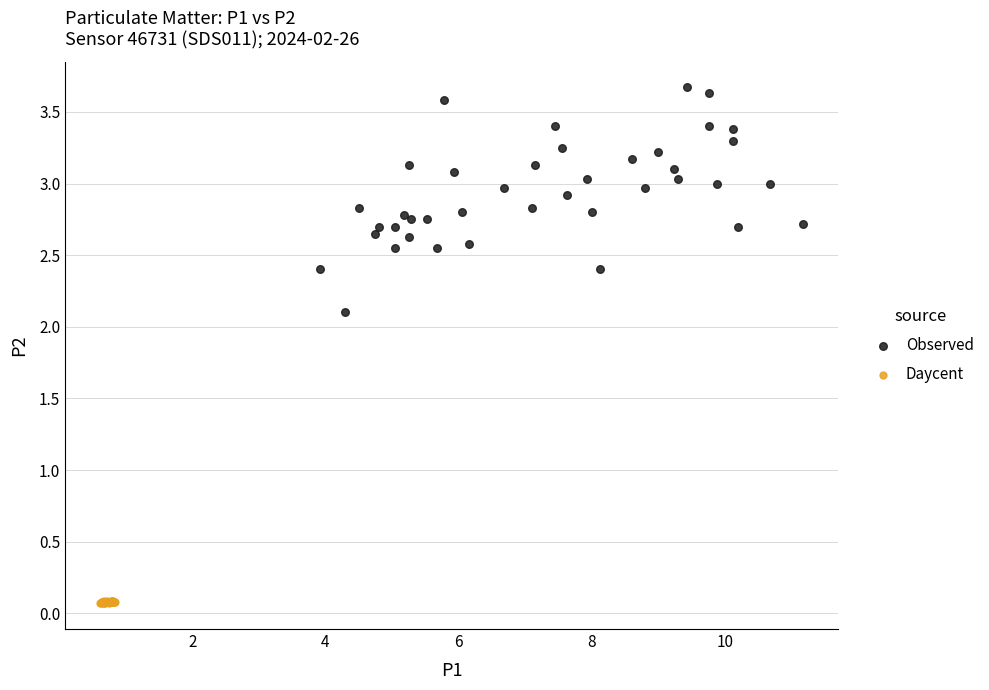

What are all the series names shown in the legend?

Observed, Daycent